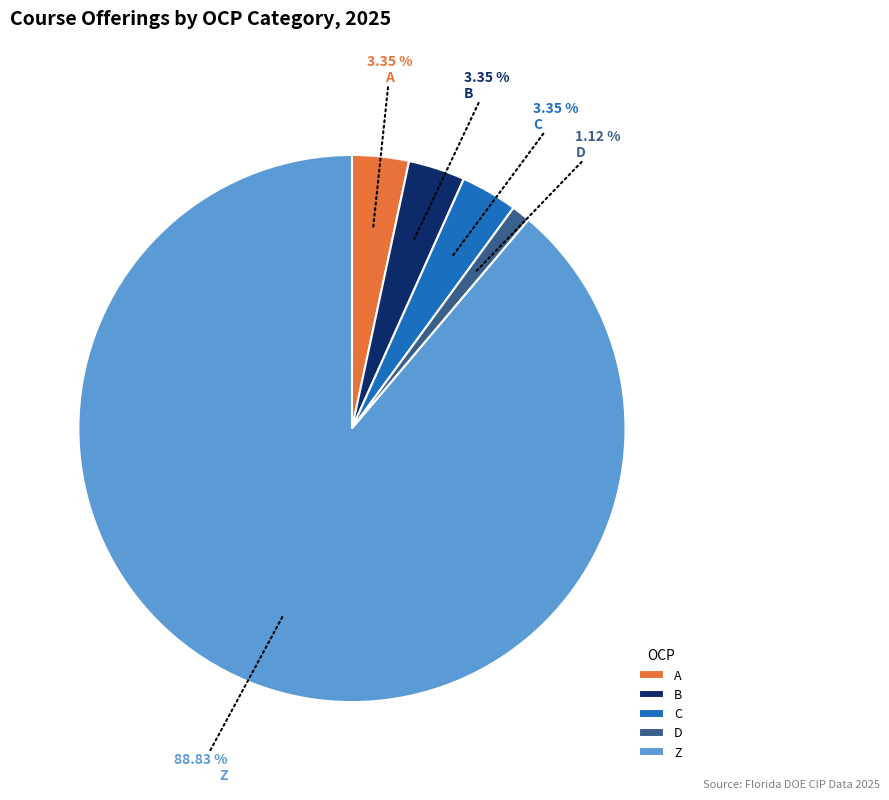

Combined, do B and D account for over 50%?

No